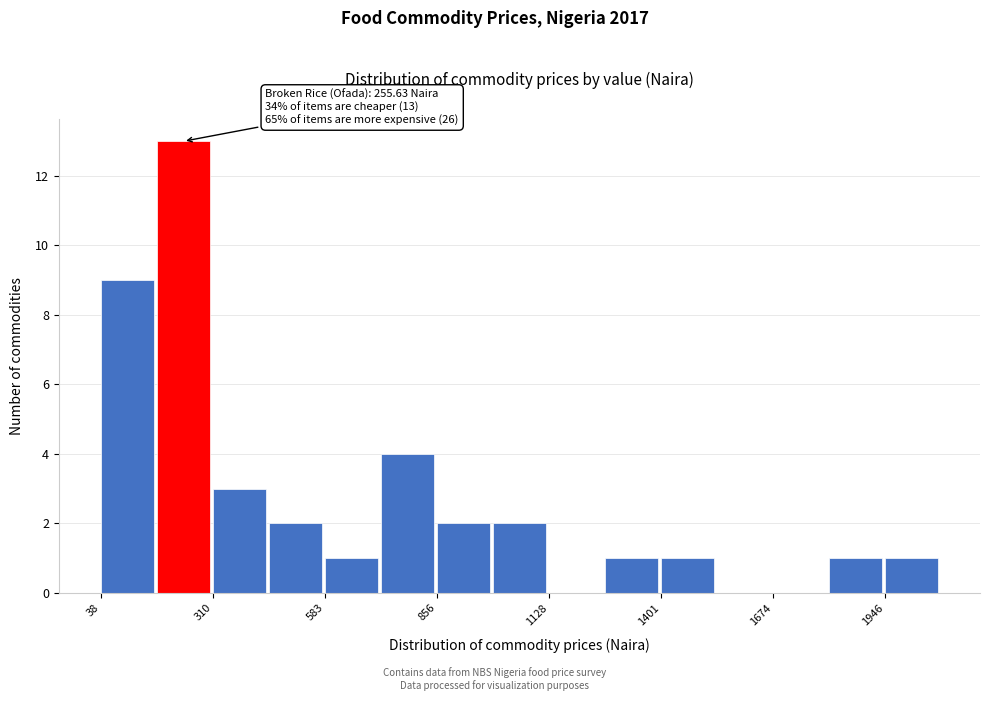

Read against the x-axis, roughly where is the centre of the tallest bar?

250